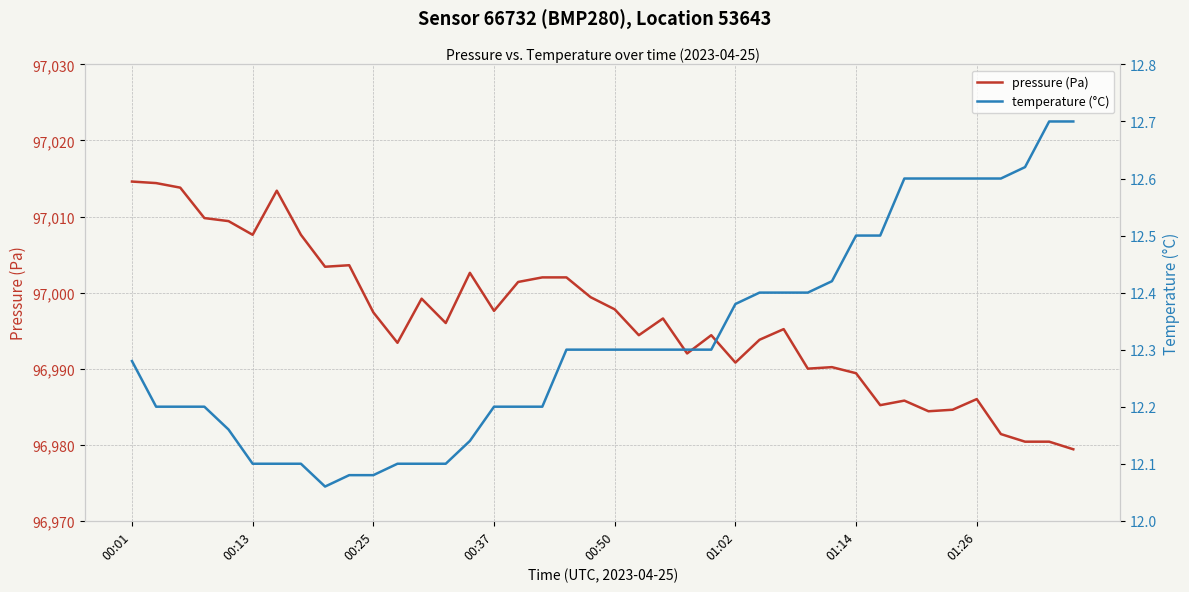

What is the lowest value of the pressure (Pa) series?

96979.4